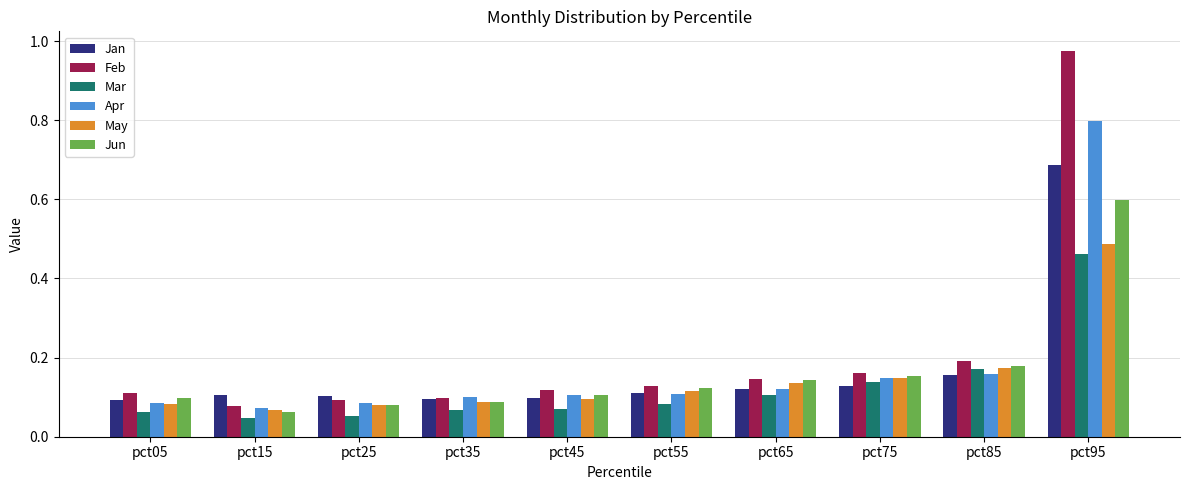

At how many categories does at least one series exceed 0?

10